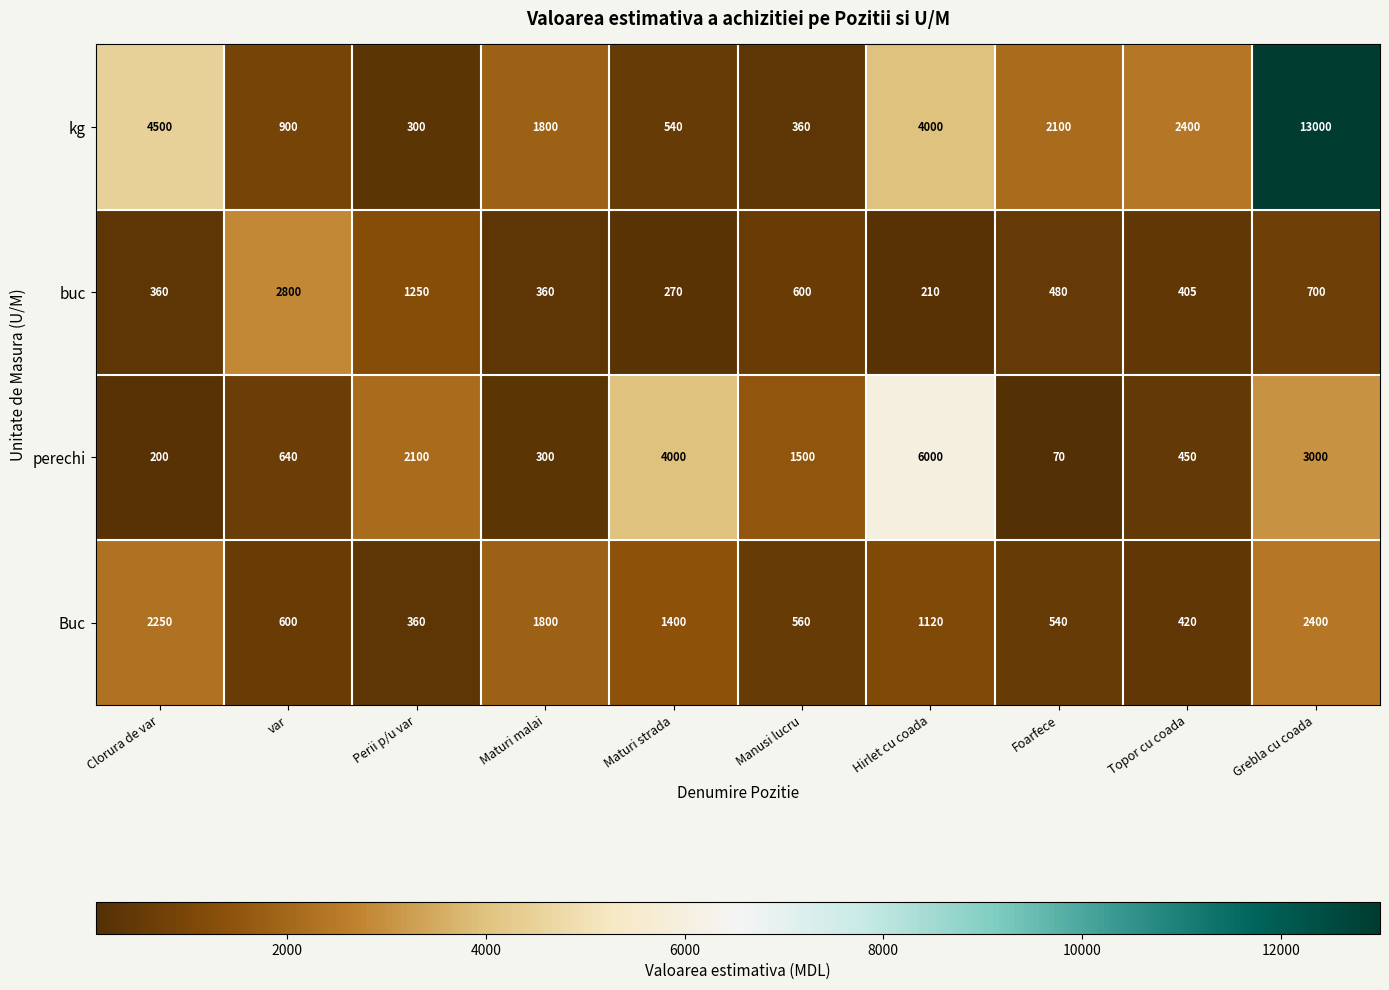

What value does the Buc series have at Manusi lucru?

560